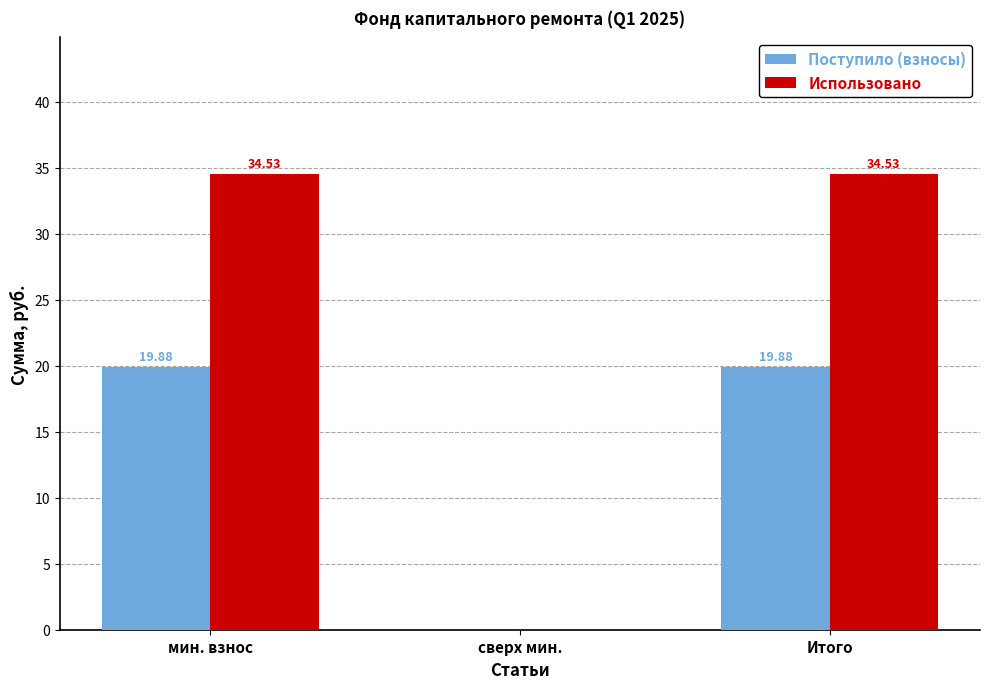

What is the sum of all Поступило (взносы) values?

39.8